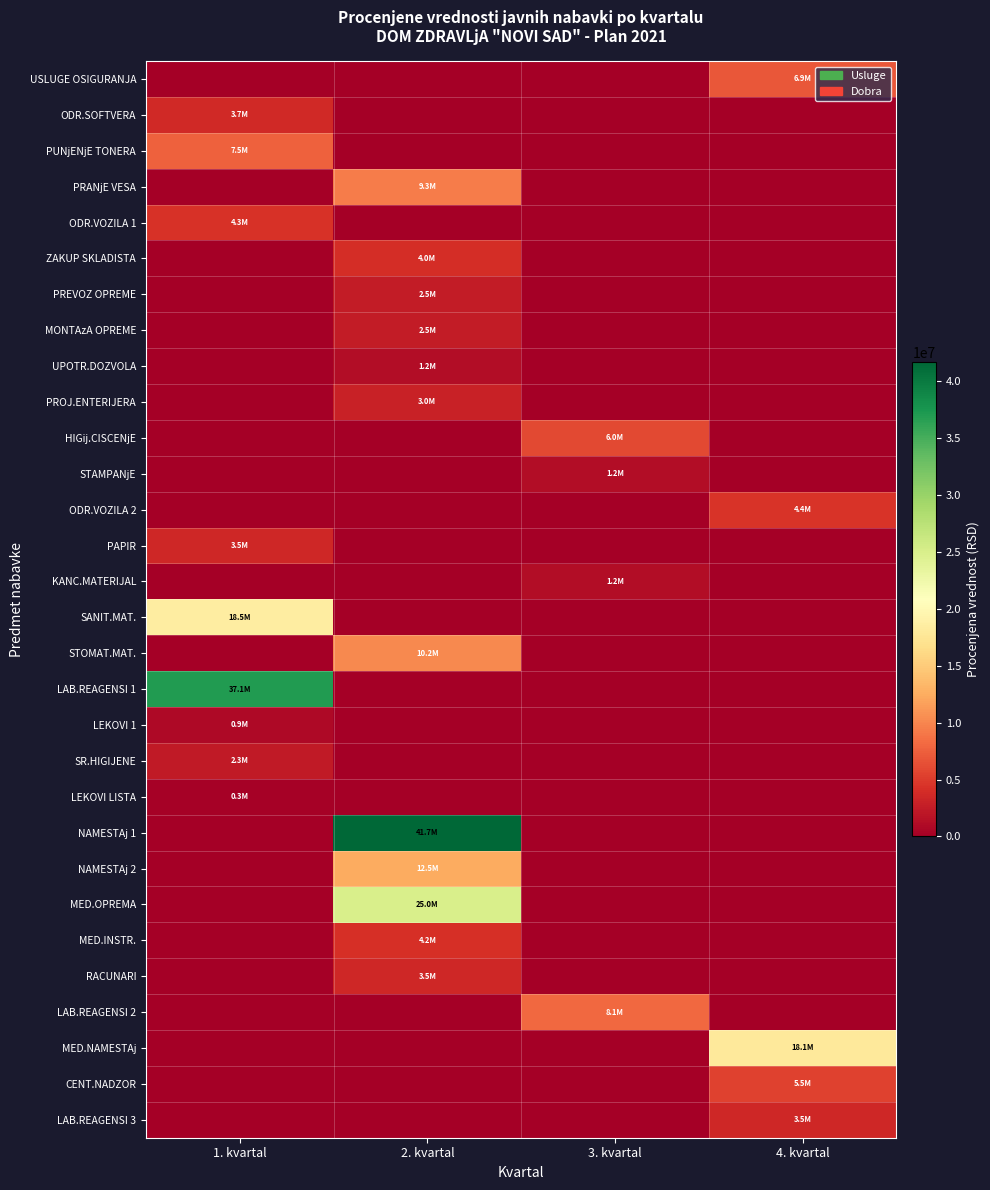

At 2. kvartal, list the series in order from largest to smallest.

NAMESTAj 1, MED.OPREMA, NAMESTAj 2, STOMAT.MAT., PRANjE VESA, MED.INSTR., ZAKUP SKLADISTA, RACUNARI, PROJ.ENTERIJERA, PREVOZ OPREME, MONTAzA OPREME, UPOTR.DOZVOLA, USLUGE OSIGURANJA, ODR.SOFTVERA, PUNjENjE TONERA, ODR.VOZILA 1, HIGij.CISCENjE, STAMPANjE, ODR.VOZILA 2, PAPIR, KANC.MATERIJAL, SANIT.MAT., LAB.REAGENSI 1, LEKOVI 1, SR.HIGIJENE, LEKOVI LISTA, LAB.REAGENSI 2, MED.NAMESTAj, CENT.NADZOR, LAB.REAGENSI 3